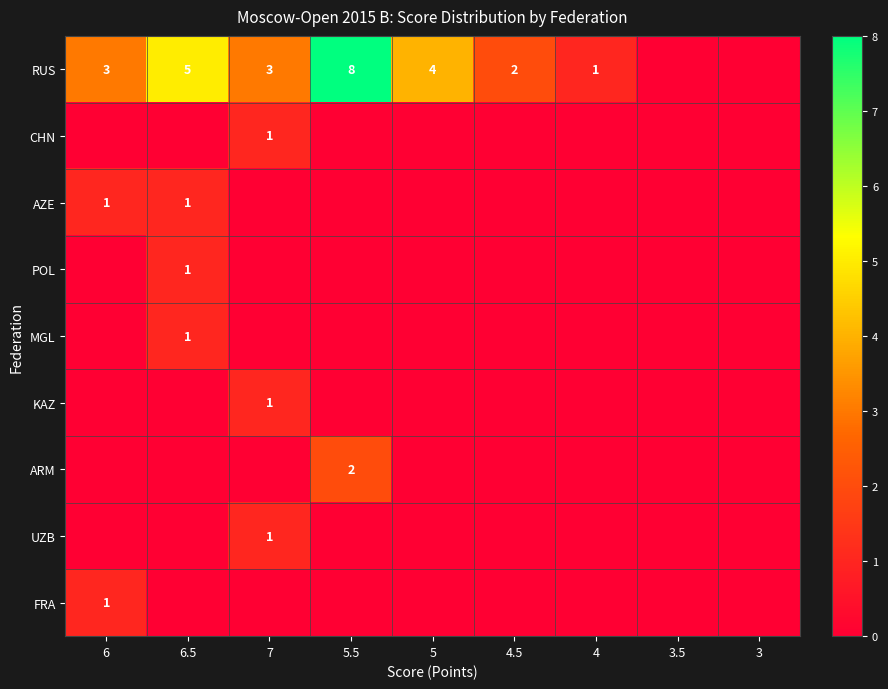

Is it true that FRA equals 2 at 6?

False